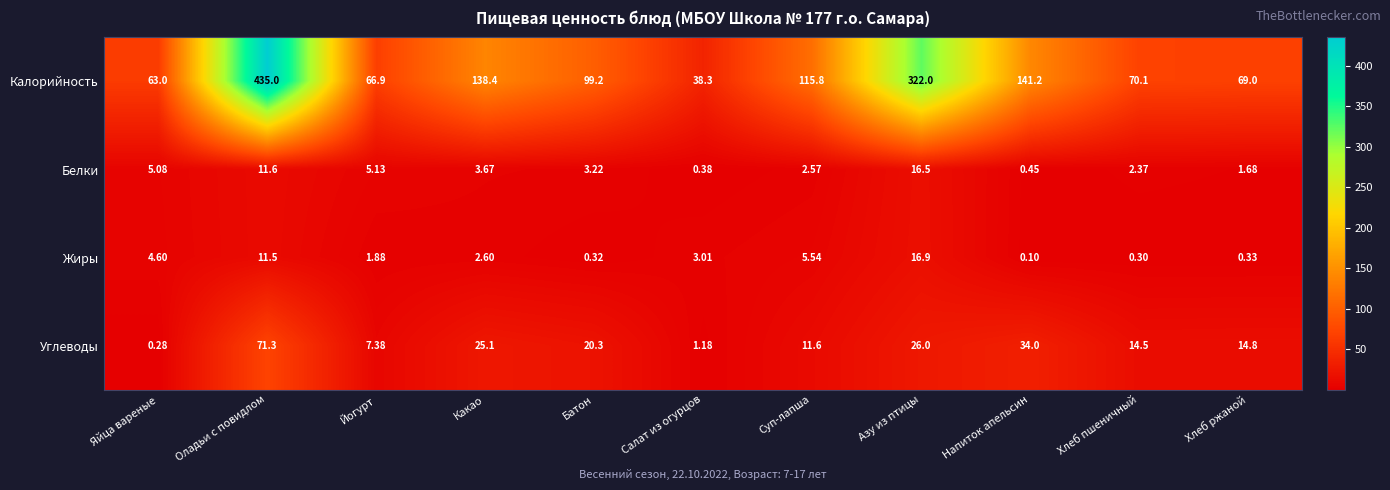

Where is Углеводы nearest to the value 35?

Напиток апельсин